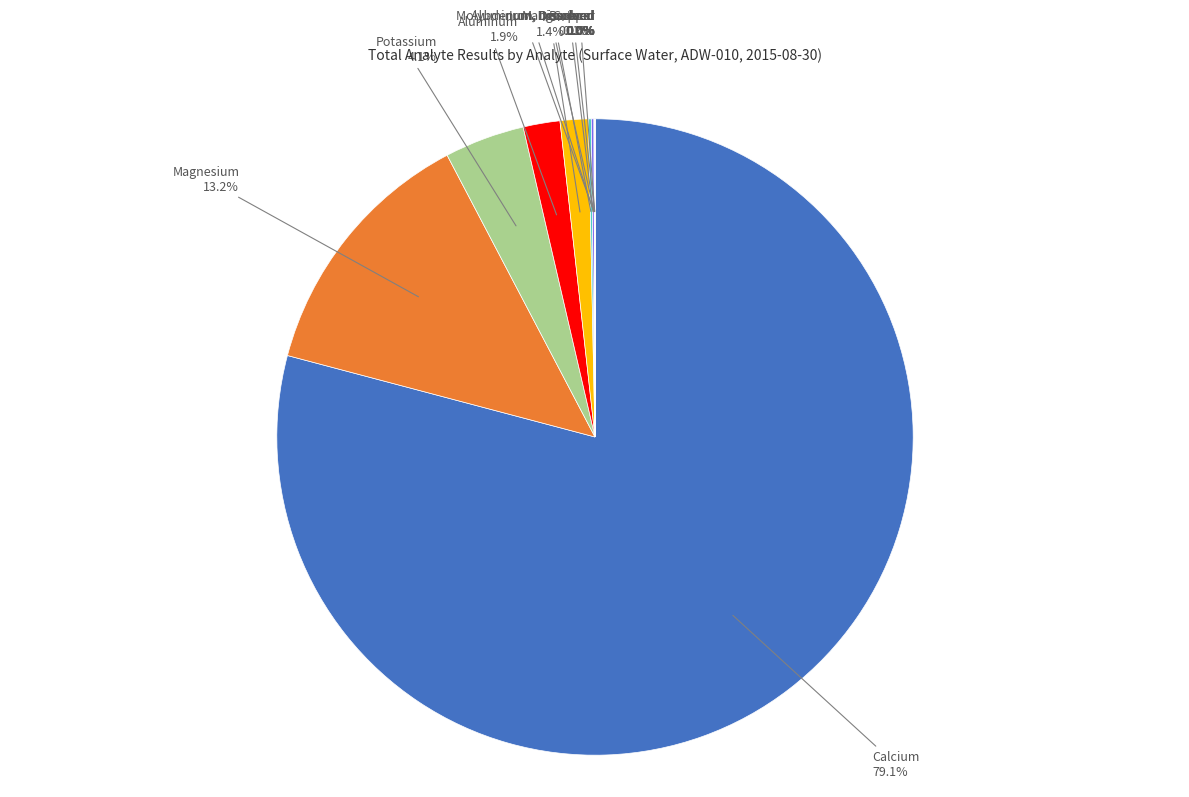

Does any single category account for the majority?

Yes